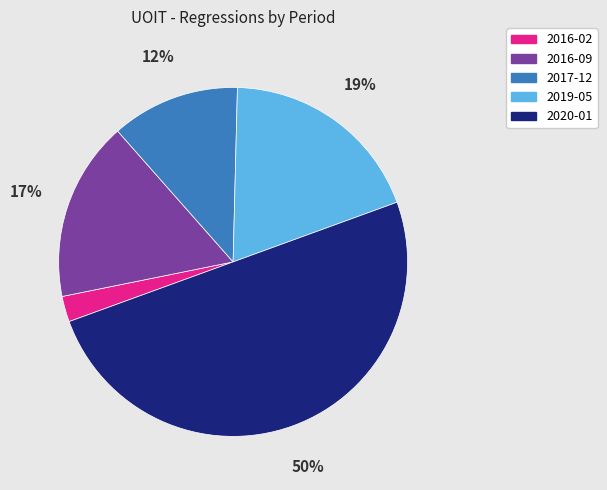

To the nearest percent, what is the difference between the largest and smallest slice percentages?

48%